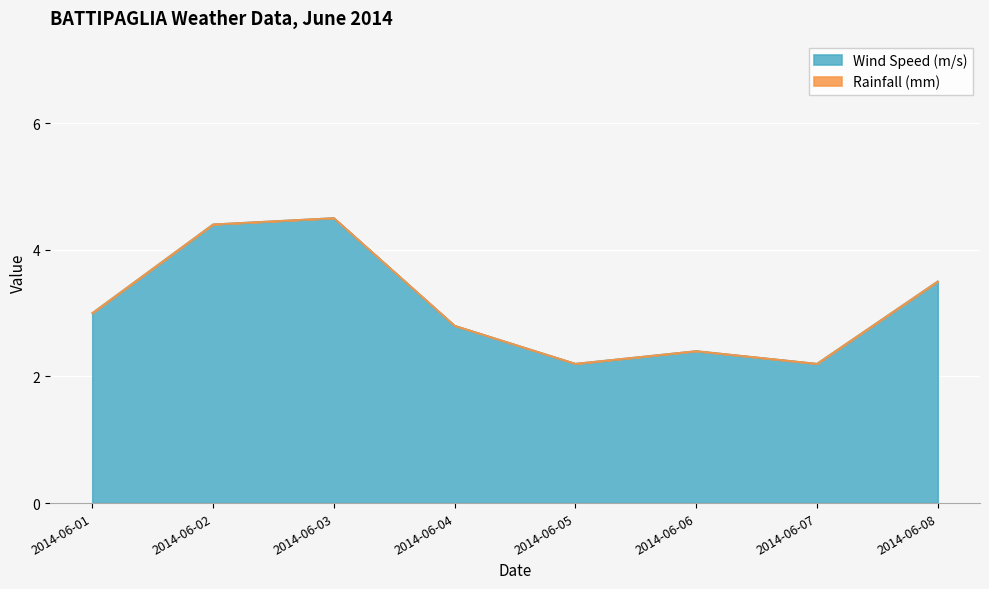

Reading left to right, list all the values displayed in this chart.

2014-06-01=3.0	2014-06-02=4.4	2014-06-03=4.5	2014-06-04=2.8	2014-06-05=2.2	2014-06-06=2.4	2014-06-07=2.2	2014-06-08=3.5